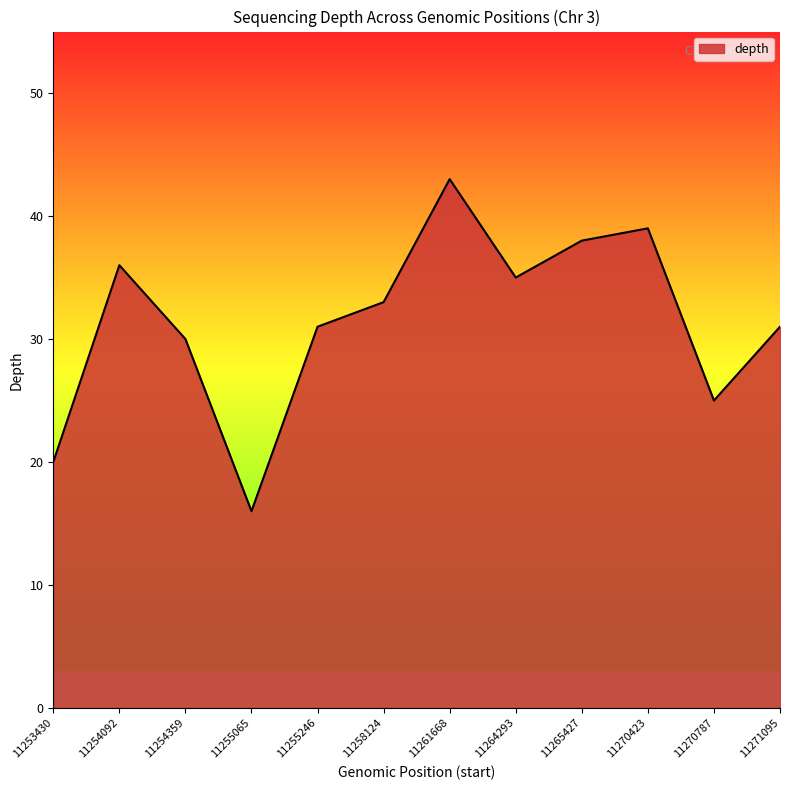

What is the sum of all values?

377